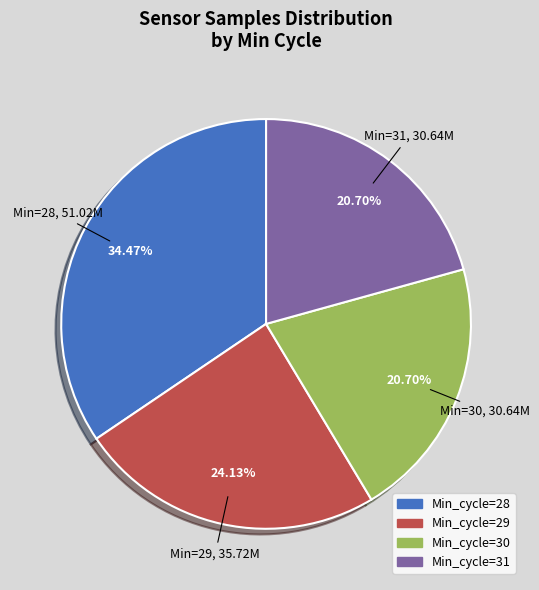

Which has a higher value, Min_cycle=29 or Min_cycle=30?

Min_cycle=29